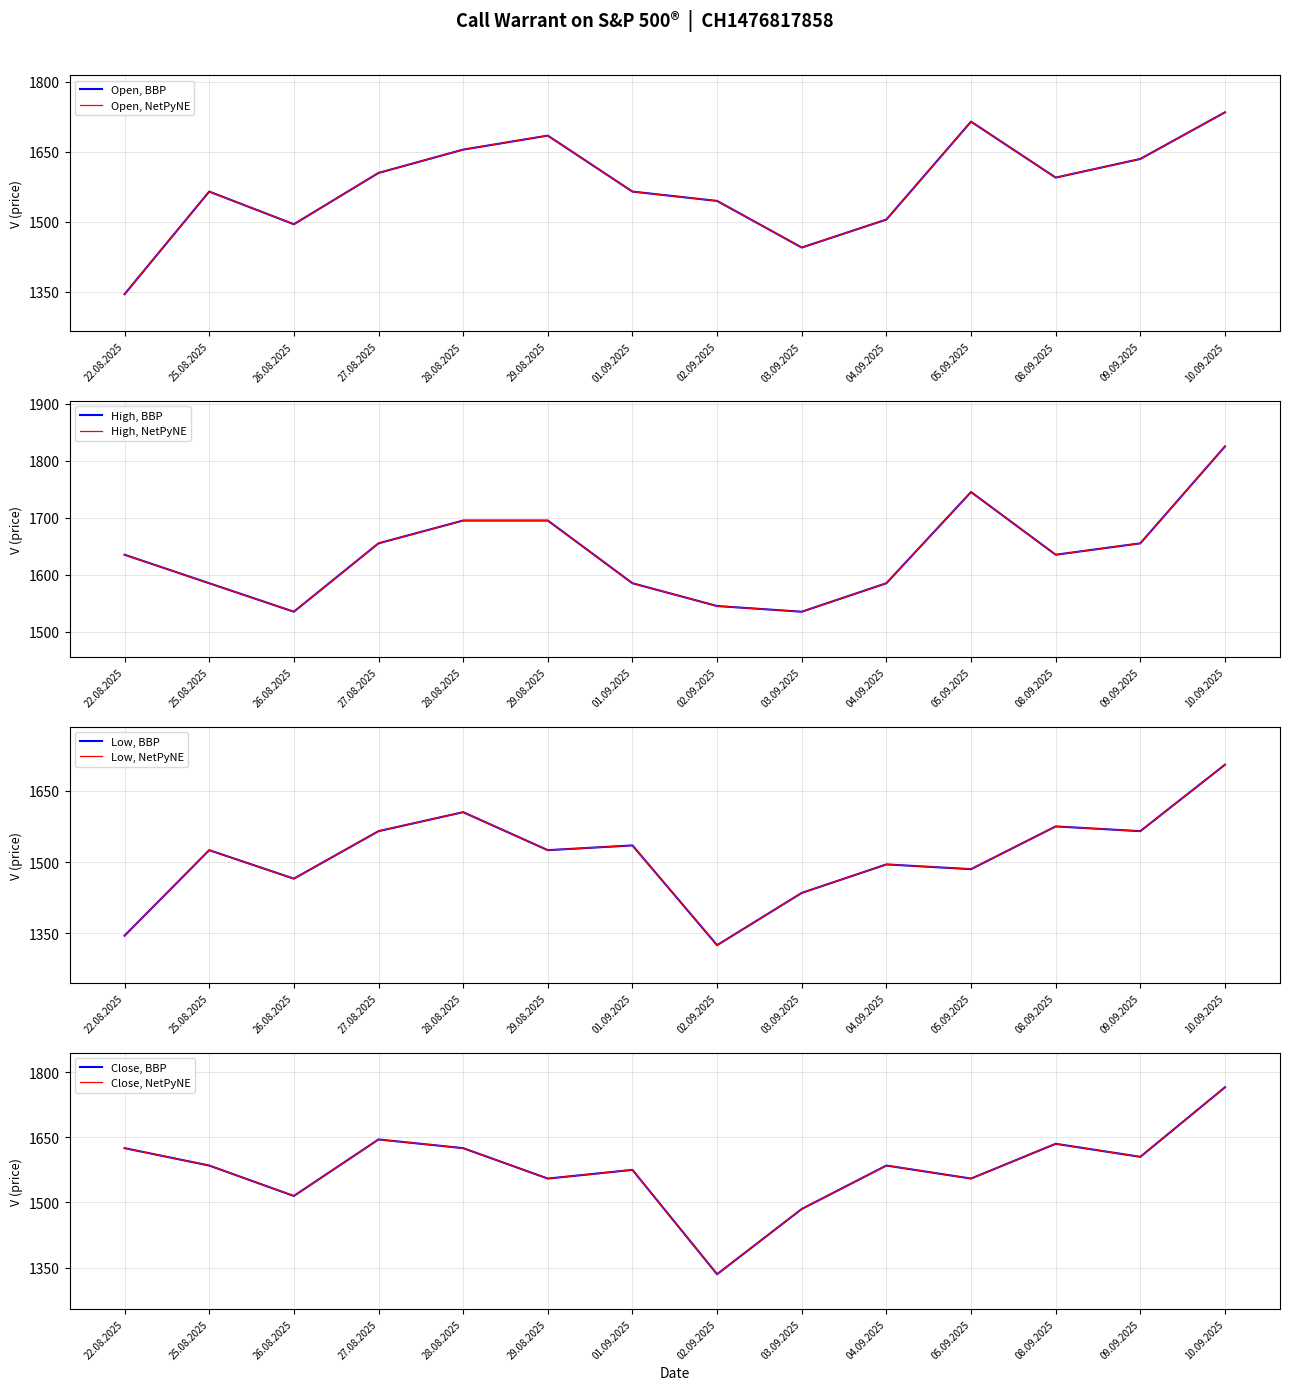

Reading left to right, what are all the values shown in this chart?

Open: 22.08.2025=1345	25.08.2025=1565	26.08.2025=1495	27.08.2025=1605	28.08.2025=1655	29.08.2025=1685	01.09.2025=1565	02.09.2025=1545	03.09.2025=1445	04.09.2025=1505	05.09.2025=1715	08.09.2025=1595	09.09.2025=1635	10.09.2025=1735
High: 22.08.2025=1635	25.08.2025=1585	26.08.2025=1535	27.08.2025=1655	28.08.2025=1695	29.08.2025=1695	01.09.2025=1585	02.09.2025=1545	03.09.2025=1535	04.09.2025=1585	05.09.2025=1745	08.09.2025=1635	09.09.2025=1655	10.09.2025=1825
Low: 22.08.2025=1345	25.08.2025=1525	26.08.2025=1465	27.08.2025=1565	28.08.2025=1605	29.08.2025=1525	01.09.2025=1535	02.09.2025=1325	03.09.2025=1435	04.09.2025=1495	05.09.2025=1485	08.09.2025=1575	09.09.2025=1565	10.09.2025=1705
Close: 22.08.2025=1625	25.08.2025=1585	26.08.2025=1515	27.08.2025=1645	28.08.2025=1625	29.08.2025=1555	01.09.2025=1575	02.09.2025=1335	03.09.2025=1485	04.09.2025=1585	05.09.2025=1555	08.09.2025=1635	09.09.2025=1605	10.09.2025=1765